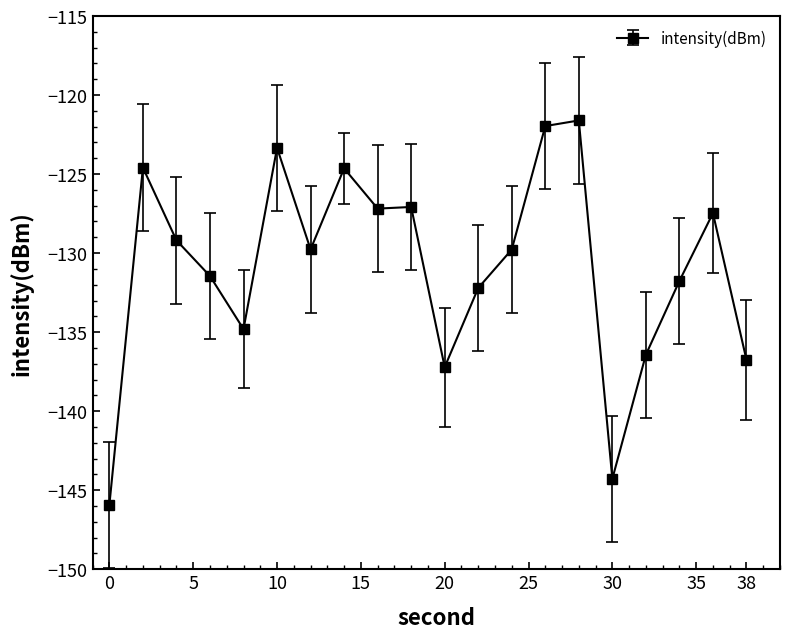

Does the chart have visible grid lines?

No